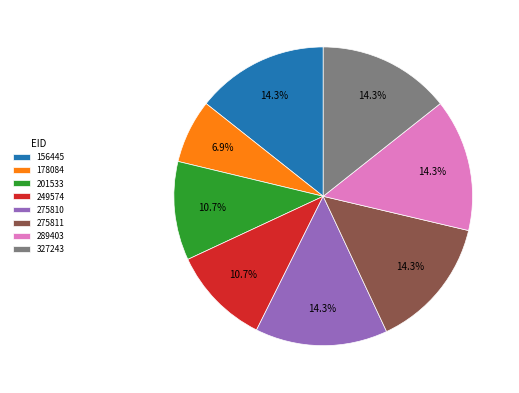

Count the number of slices in the pie.

8